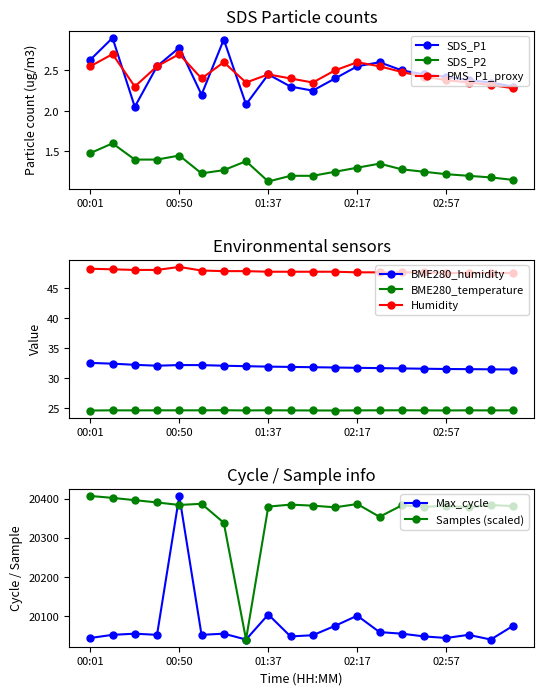

What is the difference between the highest and lowest values at 03:07?

22.9